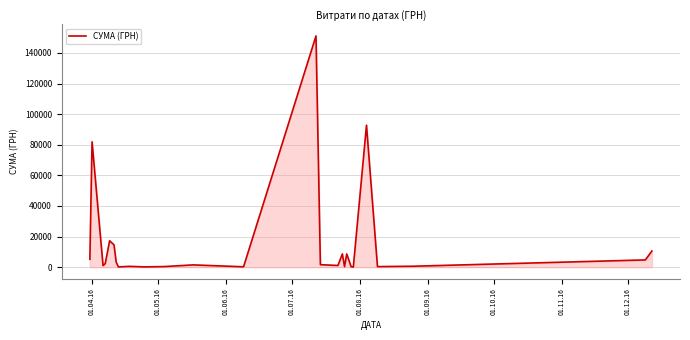

What is the maximum value shown in the chart?

151115.9